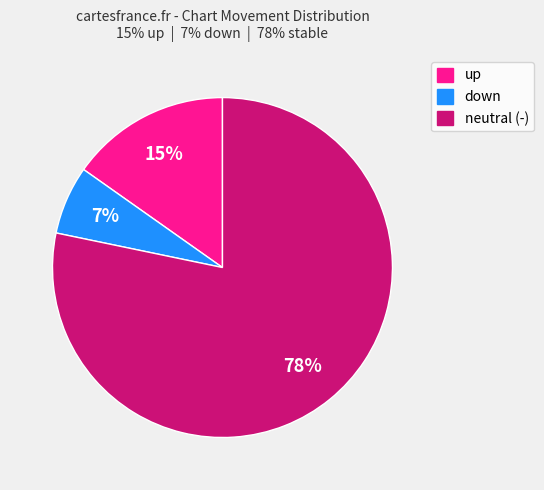

Which category has the smallest portion of the pie?

down